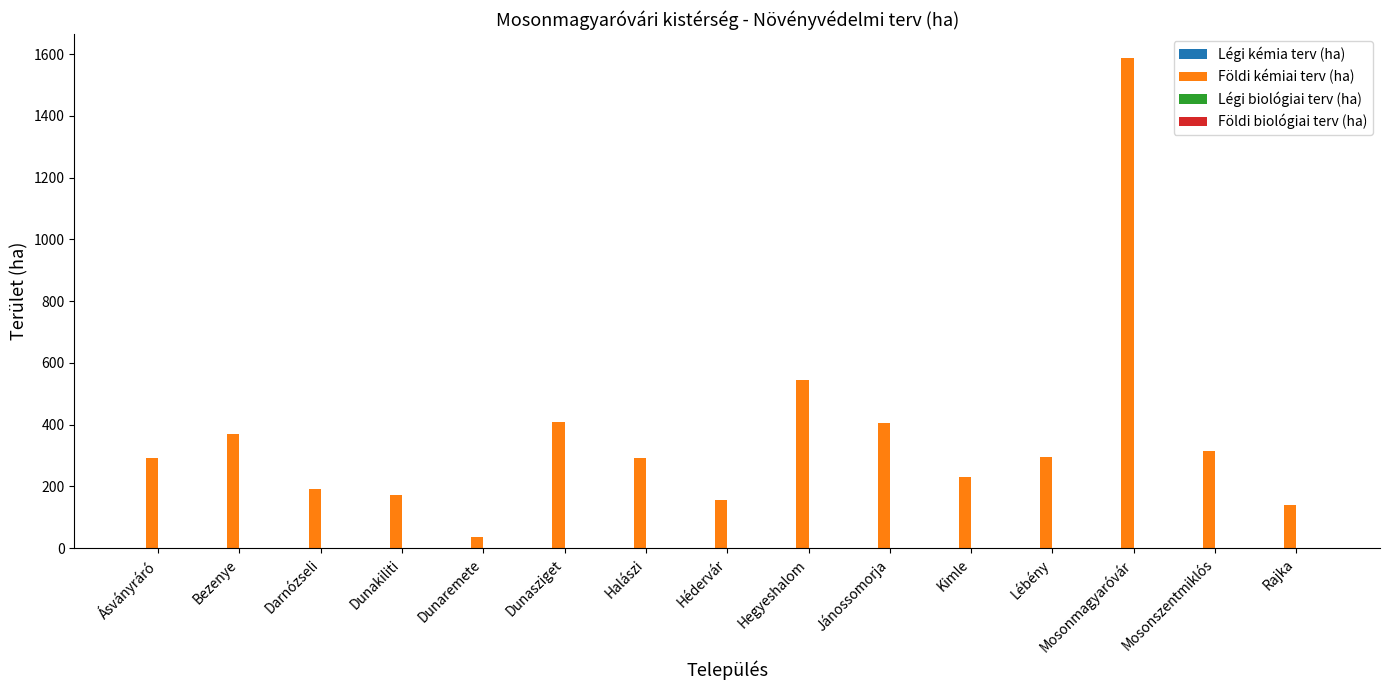

Which has a higher value, Kimle or Dunakiliti?

Kimle